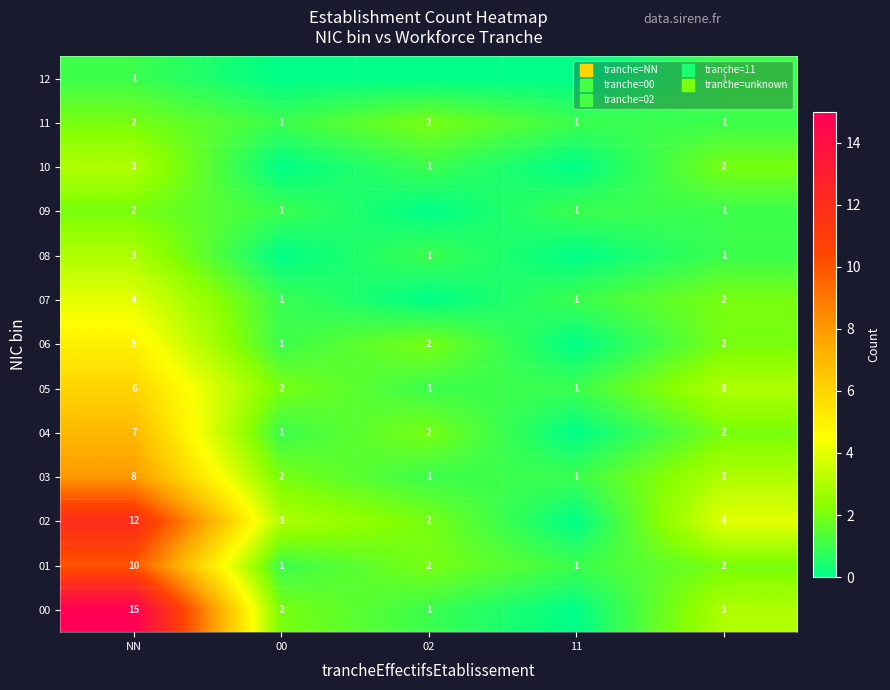

What is the maximum value for 01?

10